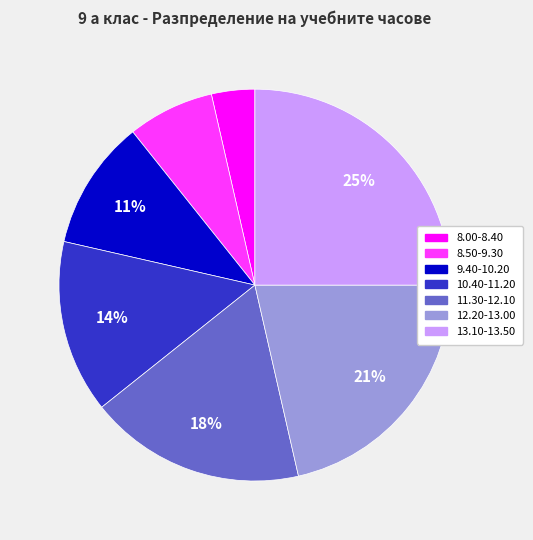

What percentage is the 8.00-8.40 slice, to the nearest percent?

4%